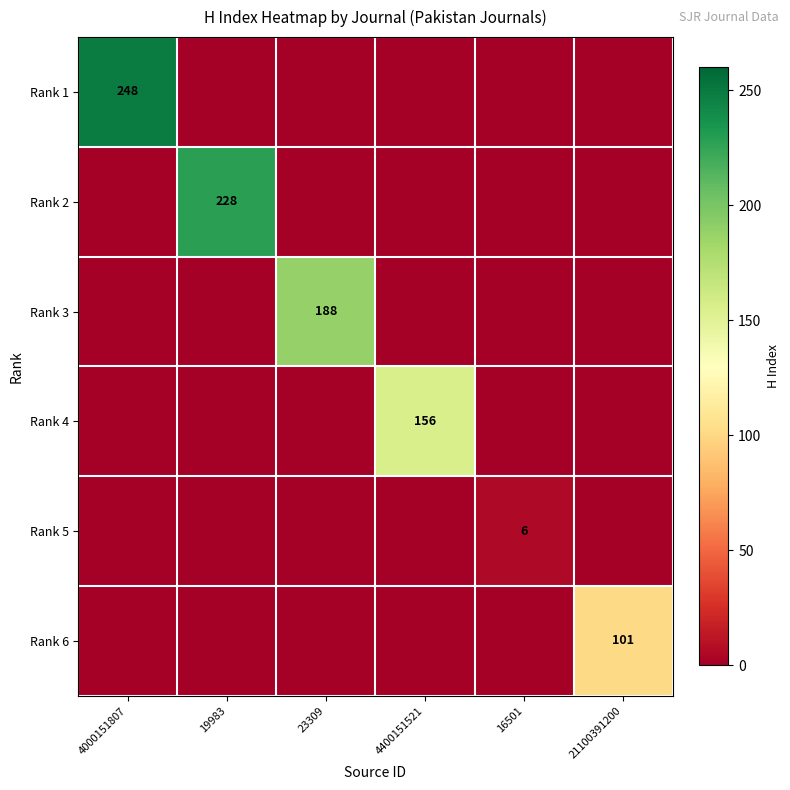

The Rank 6 series shows 160 at 21100391200. True or false?

False